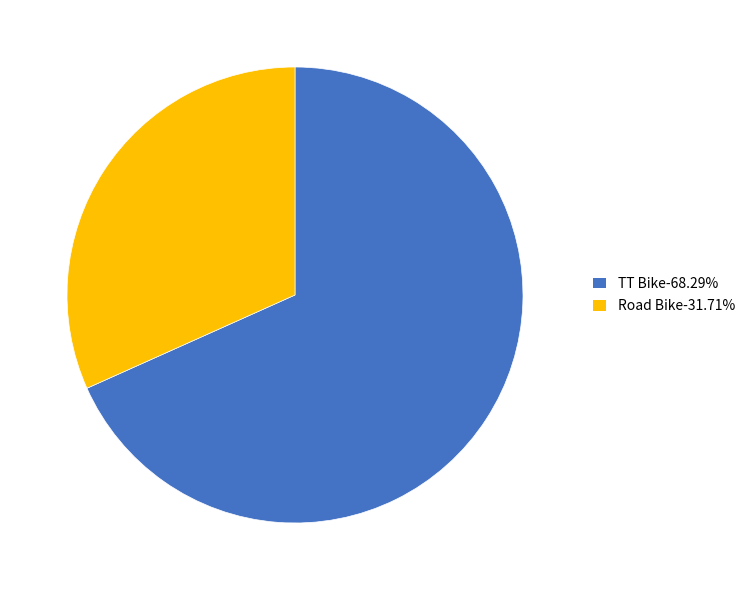

Is Road Bike-31.71% the majority of the pie?

No